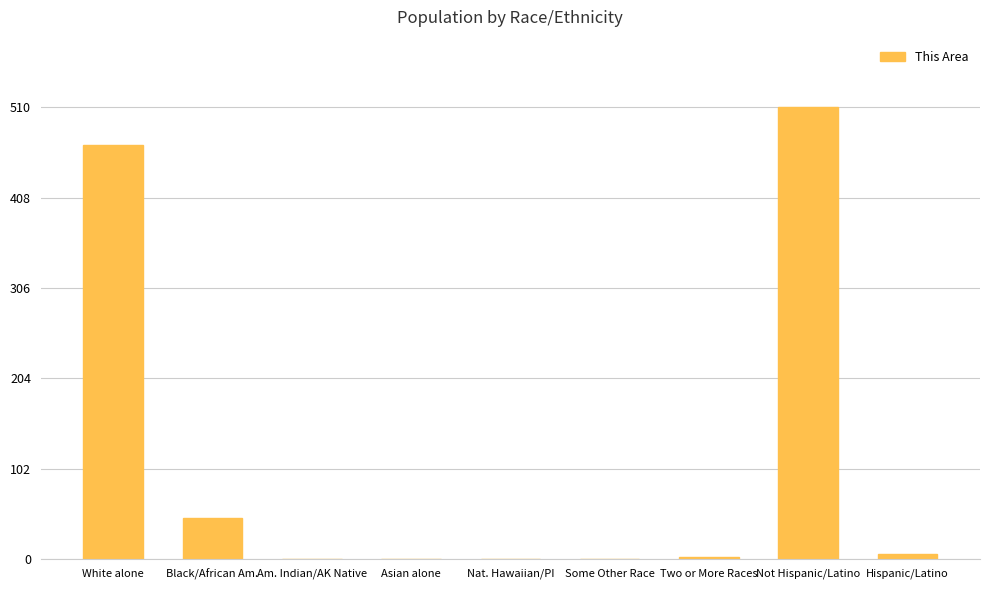

Between Black/African Am. and Hispanic/Latino, which is larger?

Black/African Am.